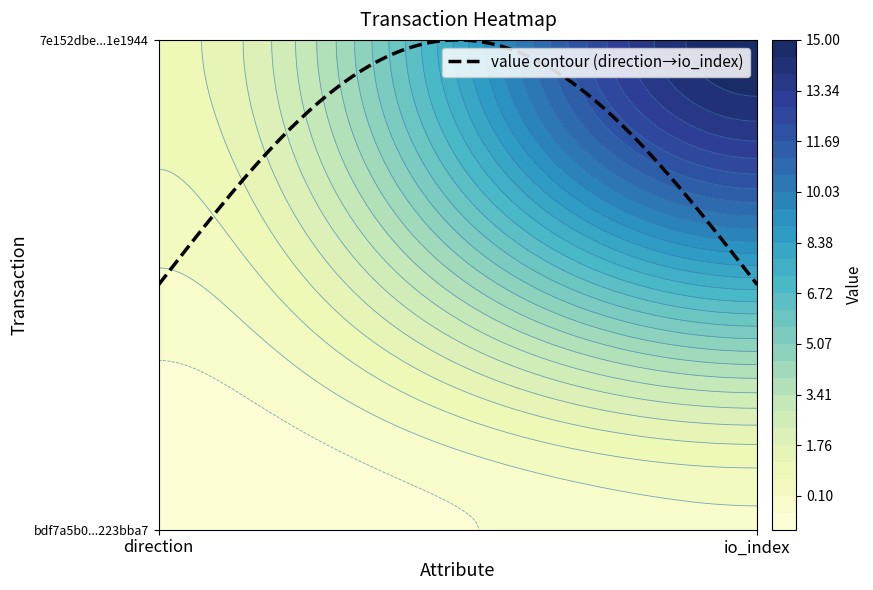

Reading left to right, transcribe all the data shown in this chart.

bdf7a5b0ae1d73093714c5cafd690b6b223bba7: 0=-1	1=0
7e152dbe2258cd8262756932ad27ed5841e1944: 0=1	1=15